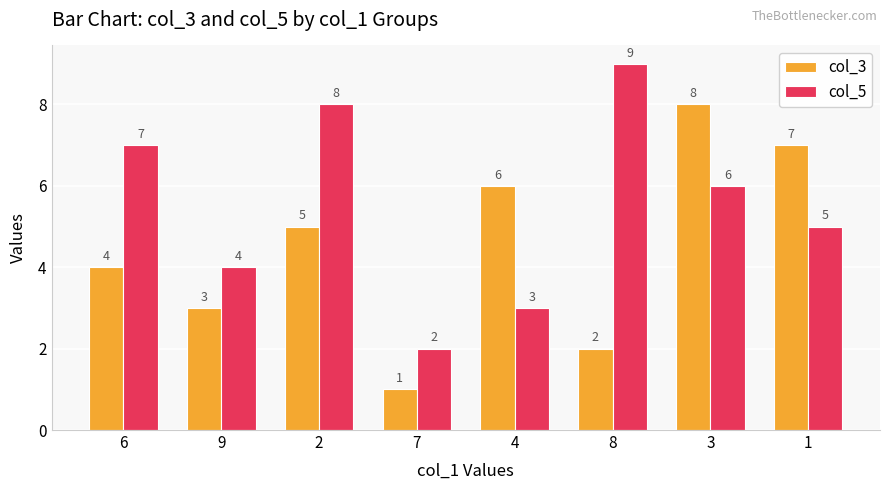

Reading left to right, transcribe all the data shown in this chart.

col_3: 6=4	9=3	2=5	7=1	4=6	8=2	3=8	1=7
col_5: 6=7	9=4	2=8	7=2	4=3	8=9	3=6	1=5